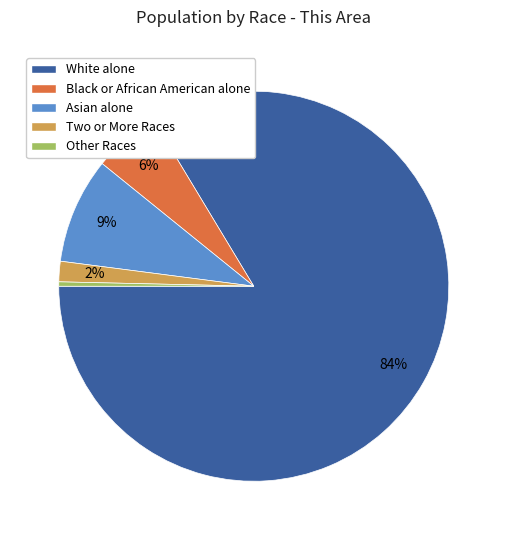

Which has a higher value, Asian alone or White alone?

White alone